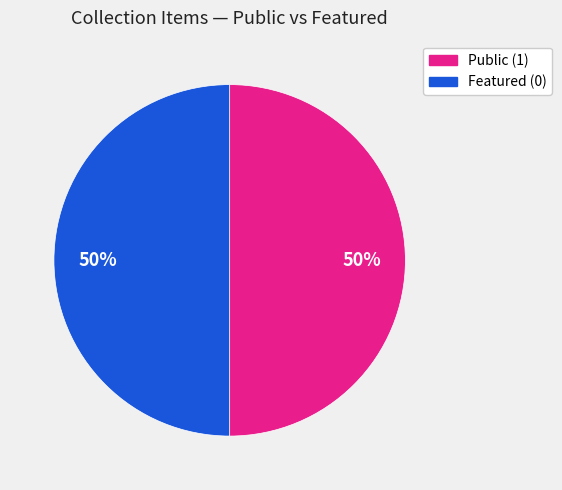

To the nearest percent, what is the average slice percentage?

50%